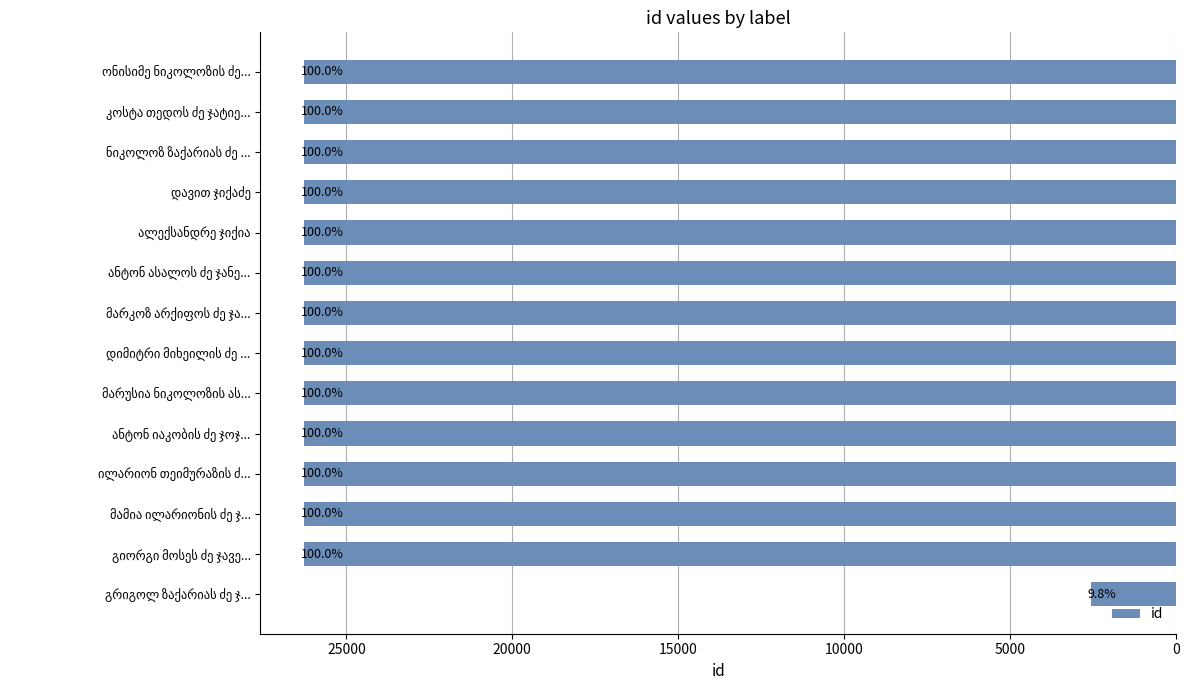

What is the average value?

24578